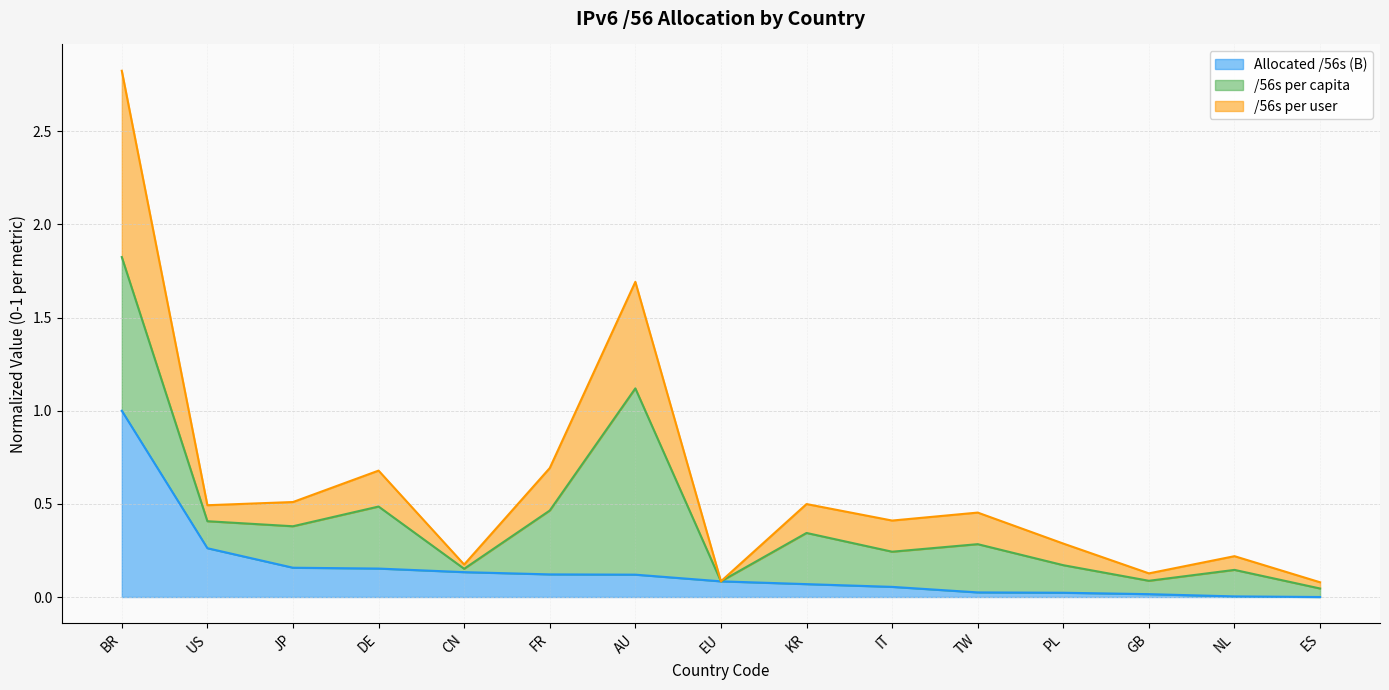

What is the label of the 4th point from the right?

PL